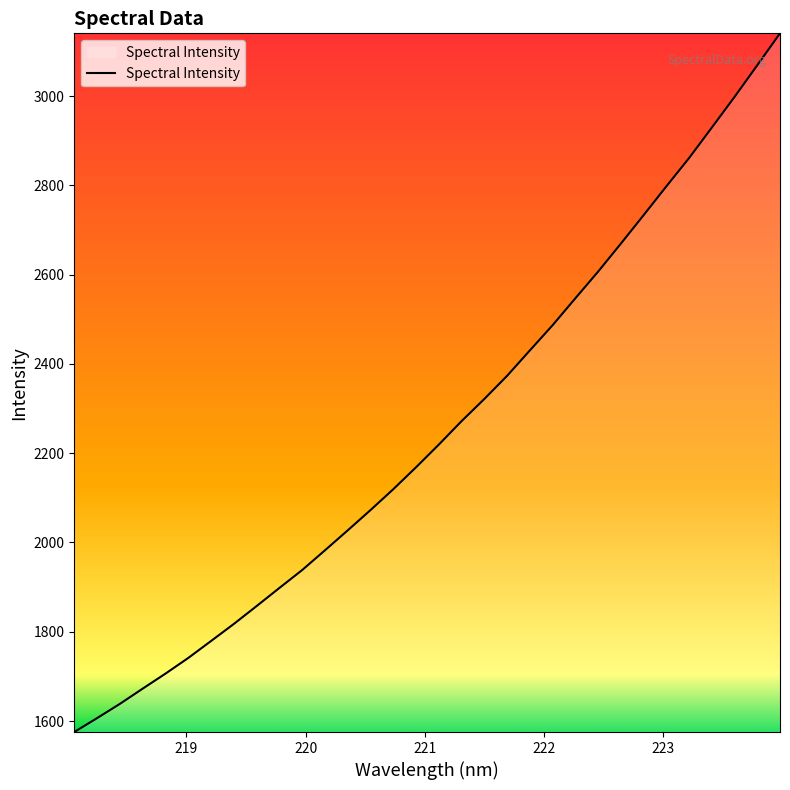

What is the smallest value displayed?

1575.3